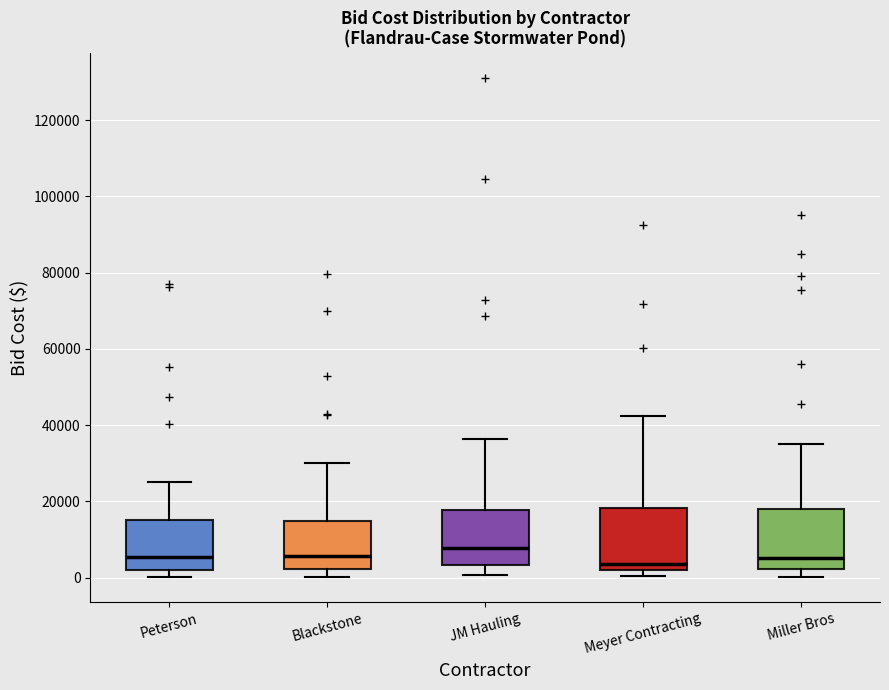

Reading left to right, read every box against the y-axis: the position of its median line, the range the box covers, and the ends of its whiskers. The values are not printed on the chart, so give them approximately, as read against the axis.

Peterson: median 6000, box 2000 to 16000, whiskers 0 to 26000
Blackstone: median 6000, box 2000 to 14000, whiskers 0 to 30000
JM Hauling: median 8000, box 4000 to 18000, whiskers 0 to 36000
Meyer Contracting: median 4000, box 2000 to 18000, whiskers 0 to 42000
Miller Bros: median 6000, box 2000 to 18000, whiskers 0 to 36000